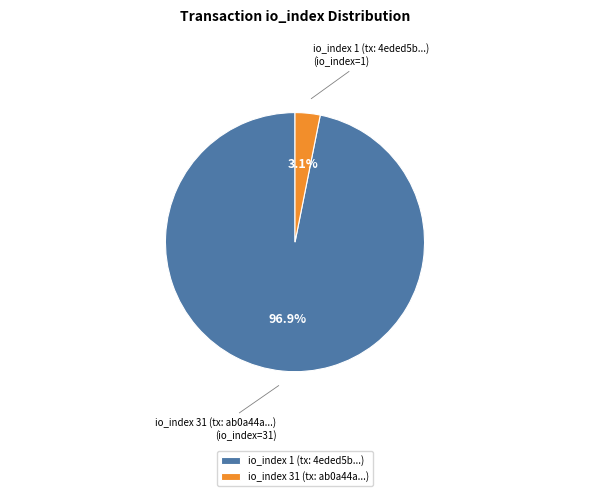

What is the largest slice in the pie chart?

io_index 1 (tx: 4eded5b...)